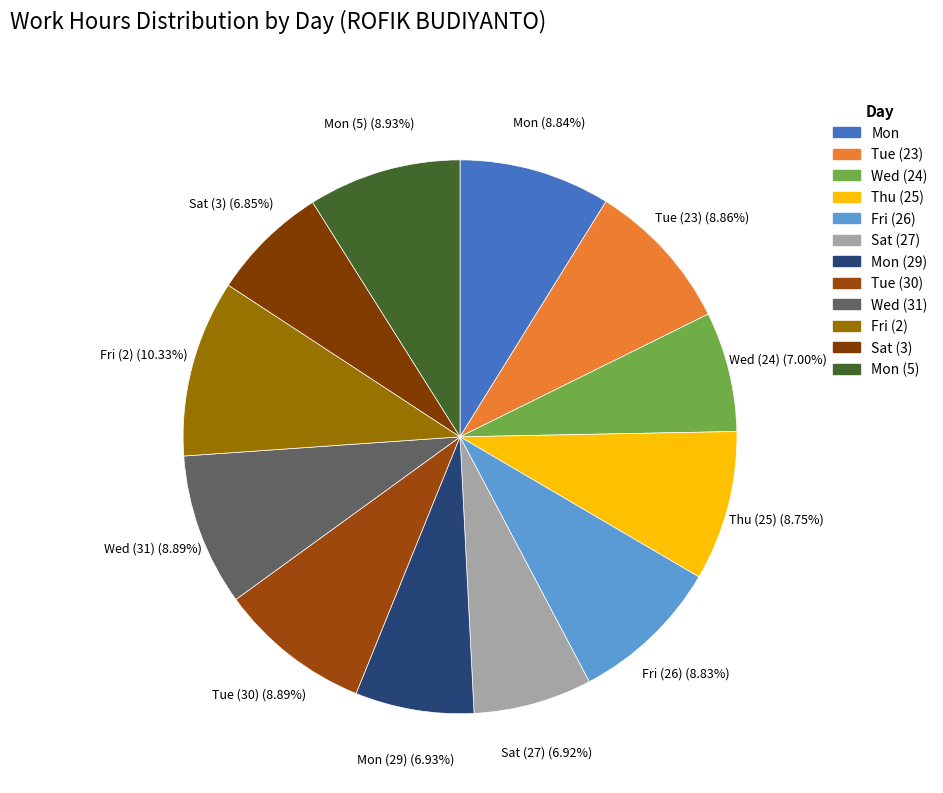

To the nearest percent, what is the average slice percentage?

8%